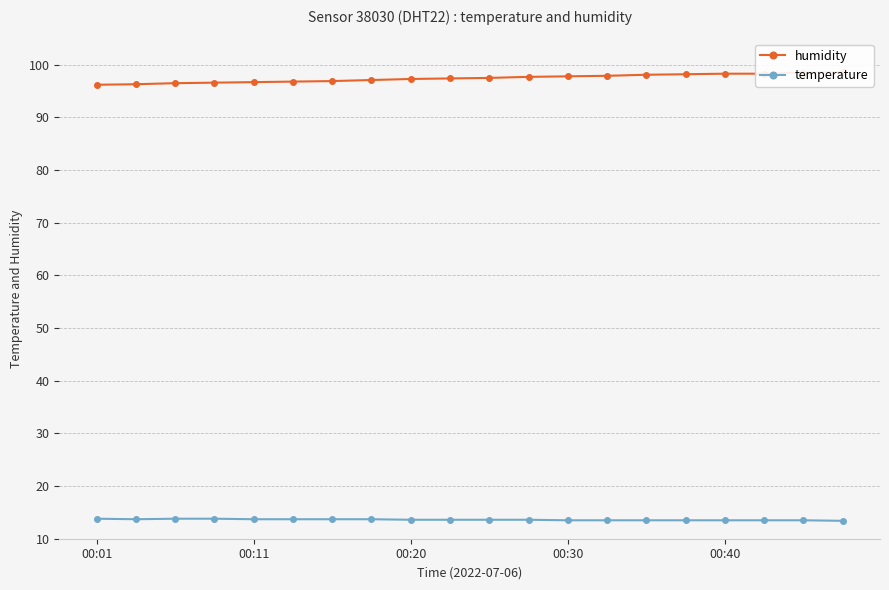

True or false: temperature has a value of 20.6 at 00:20.

False